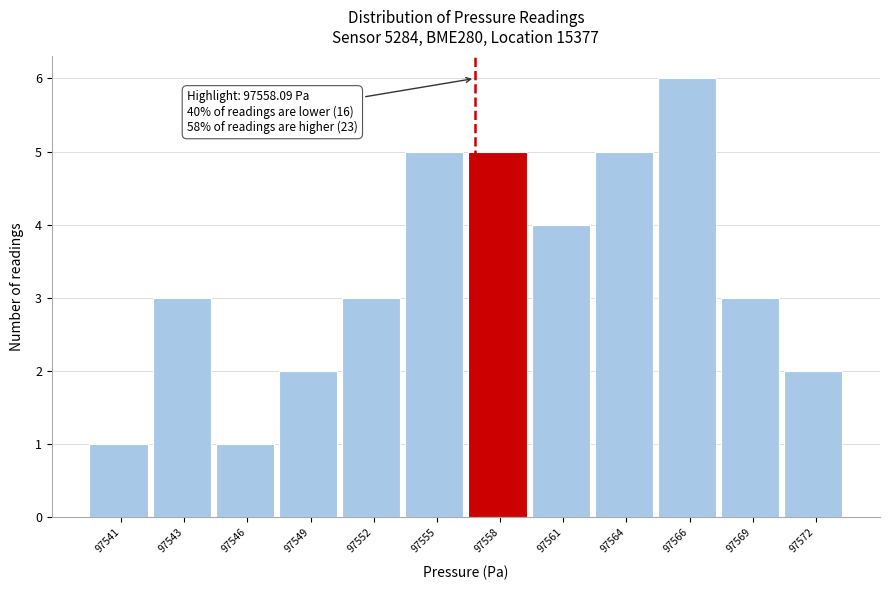

Reading left to right, extract all data points from this chart.

97541=1	97543=3	97546=1	97549=2	97552=3	97555=5	97558=5	97561=4	97564=5	97566=6	97569=3	97572=2